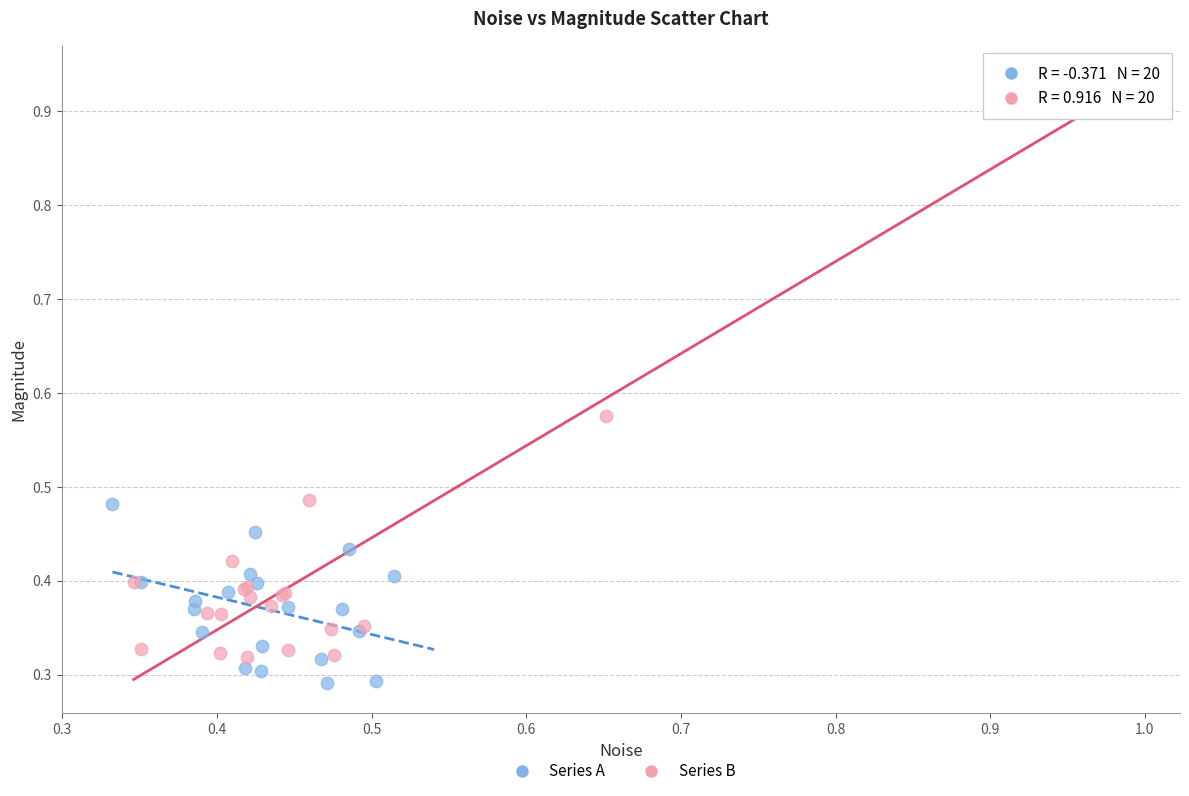

Which series reaches the maximum Y coordinate?

Series B